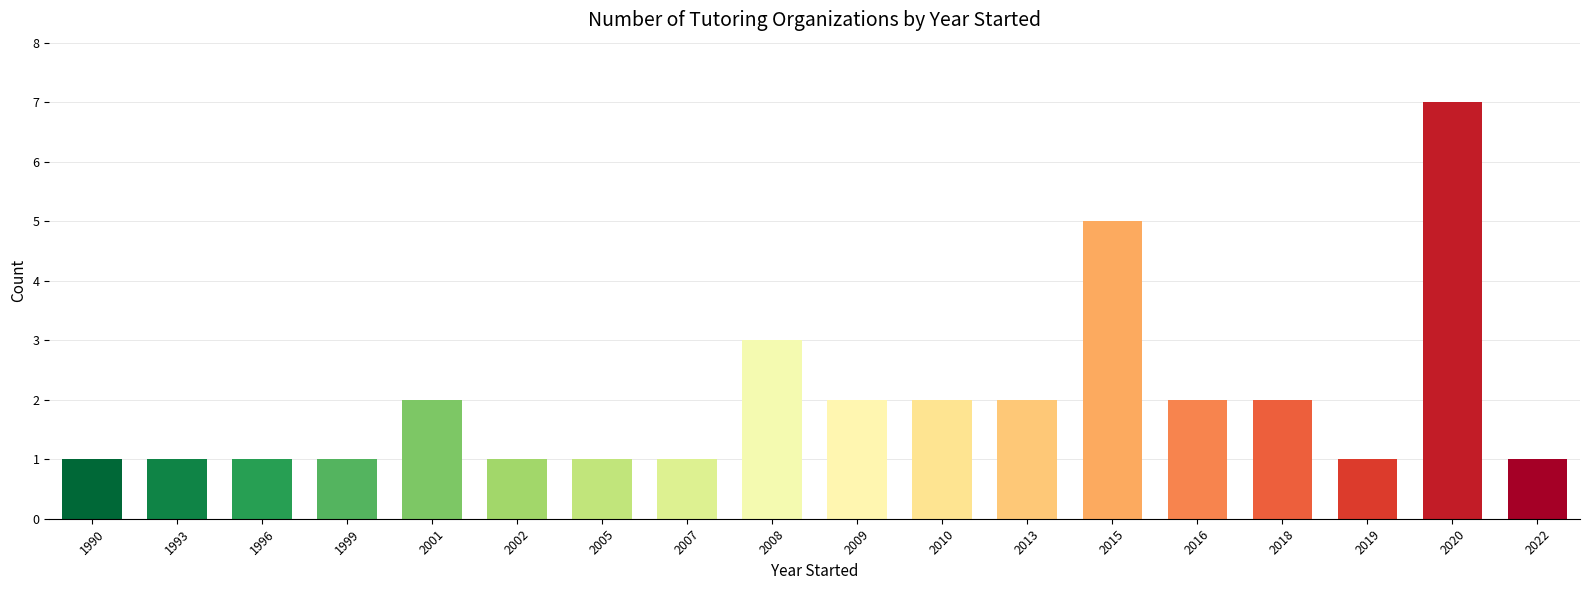

What is the smallest value displayed?

1